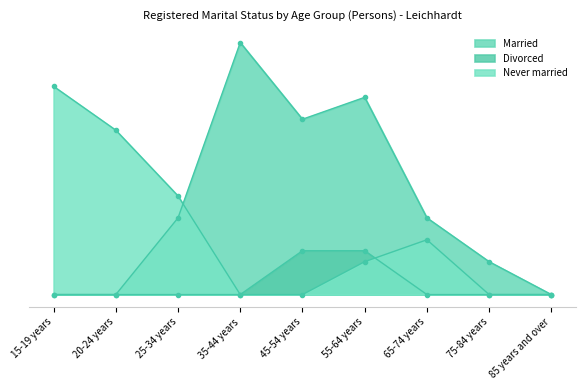

What is the difference between the Married values at 55-64 years and 85 years and over?

18